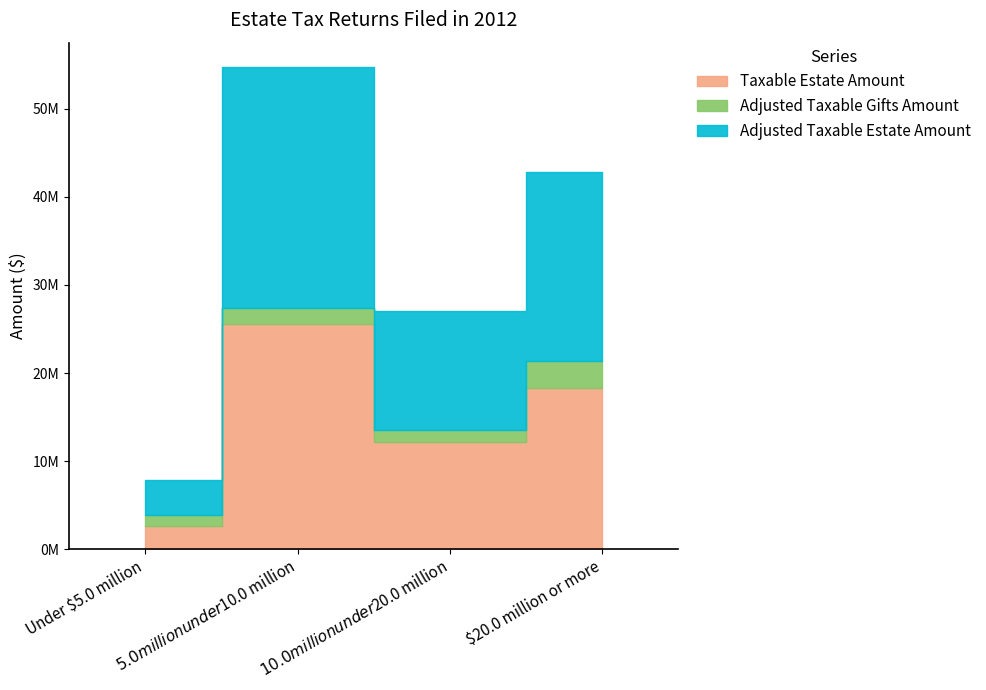

True or false: Adjusted Taxable Estate Amount has a value of 3911449 at Under $5.0 million.

True